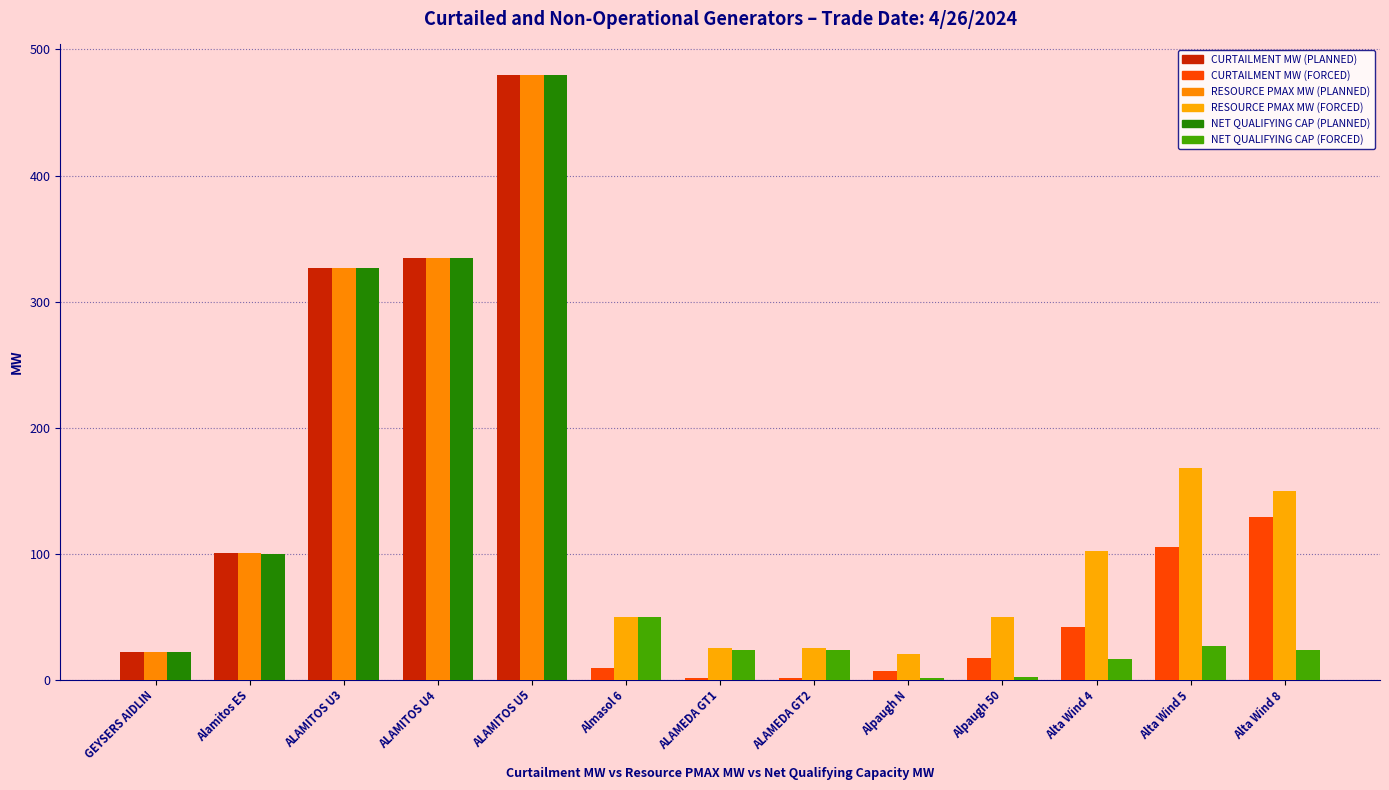

What is the maximum value shown in the chart?

480.0